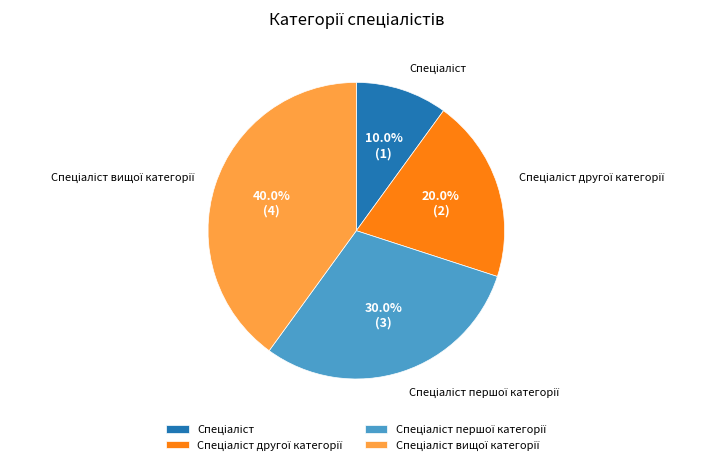

Is there any slice that represents more than half of the pie?

No